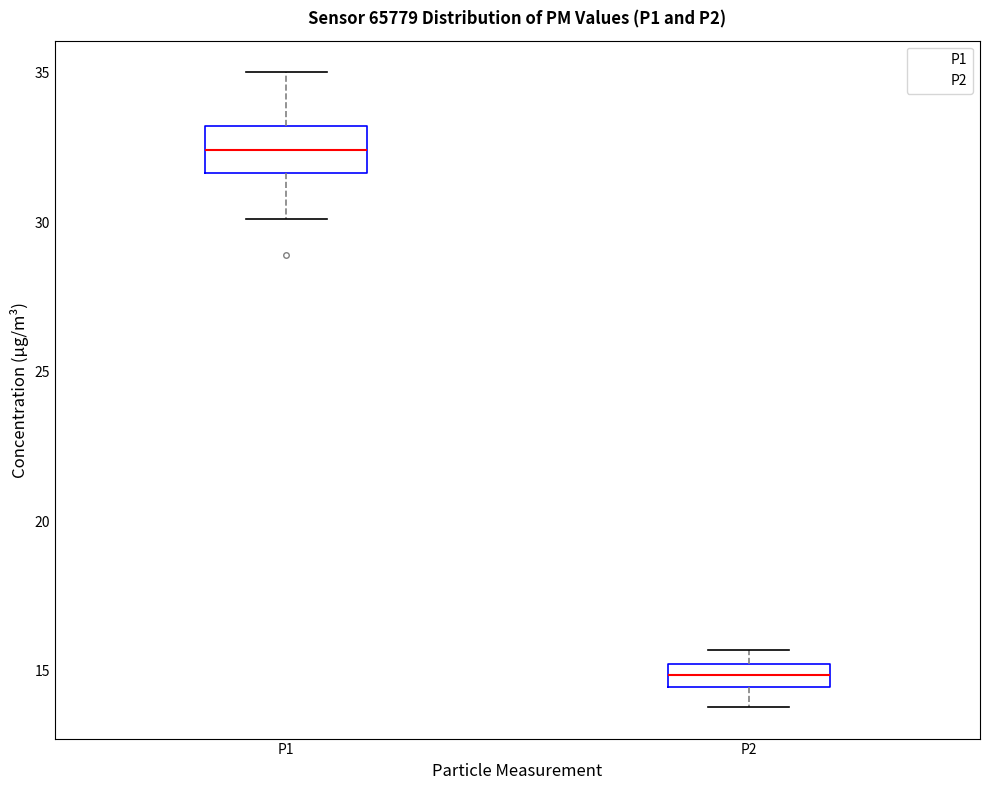

Which box's median line is the highest?

P1